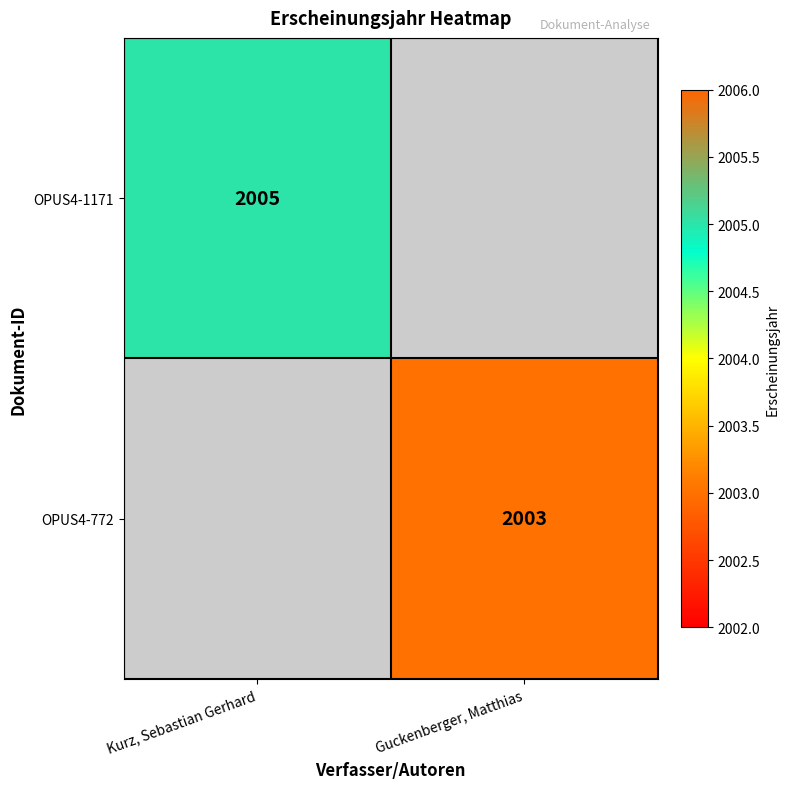

How many categories are shown in the chart?

2